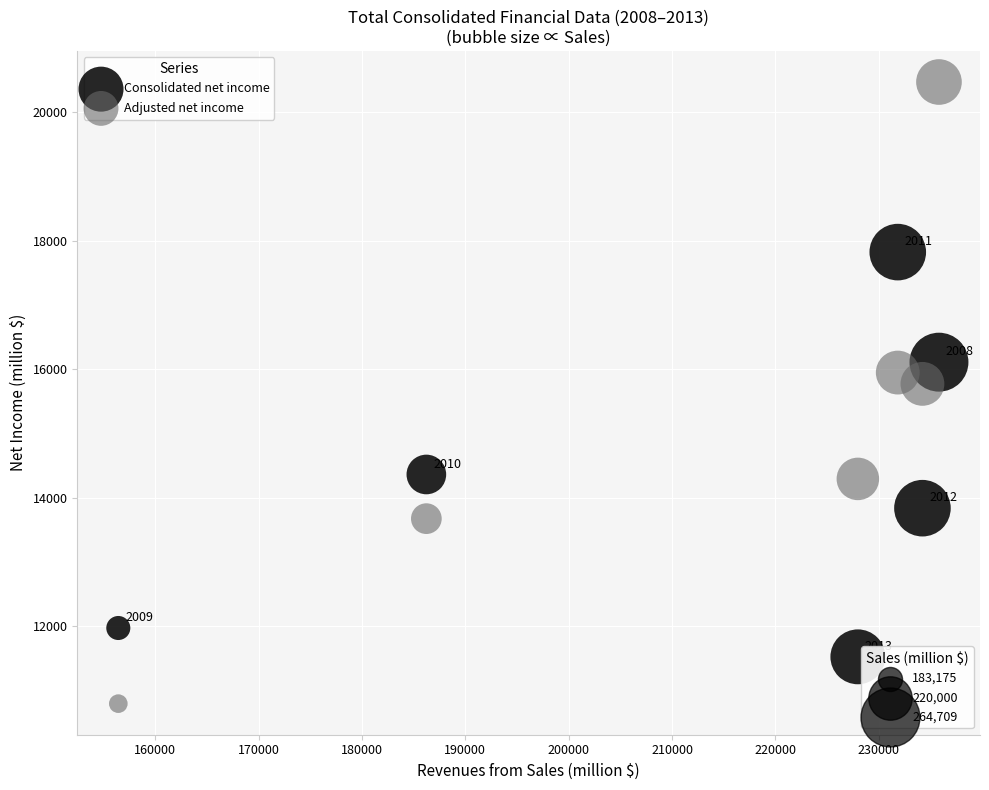

Across all series, what Y value is closest to 15632?

15772